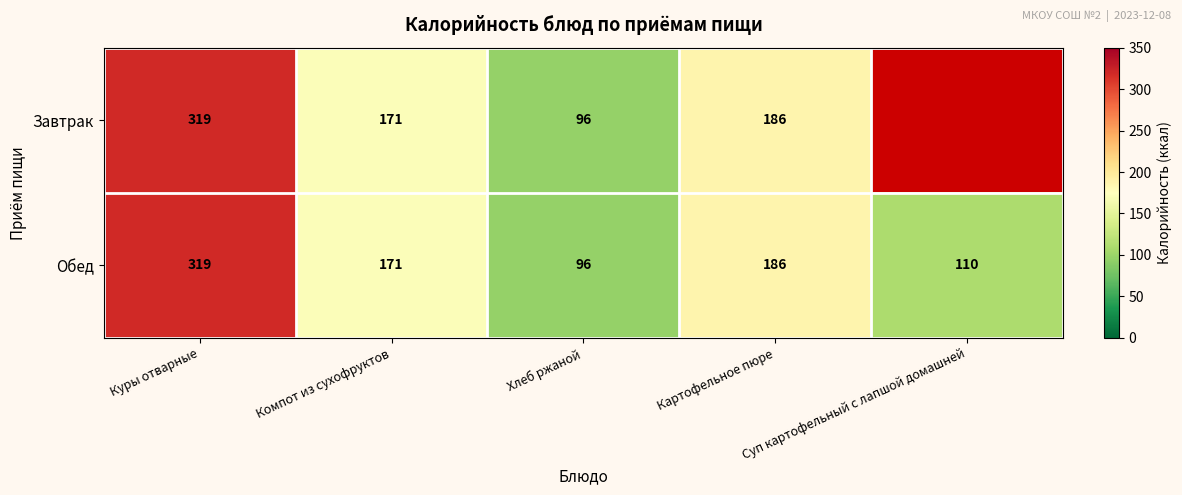

True or false: Завтрак has a value of 495 at Куры отварные.

False